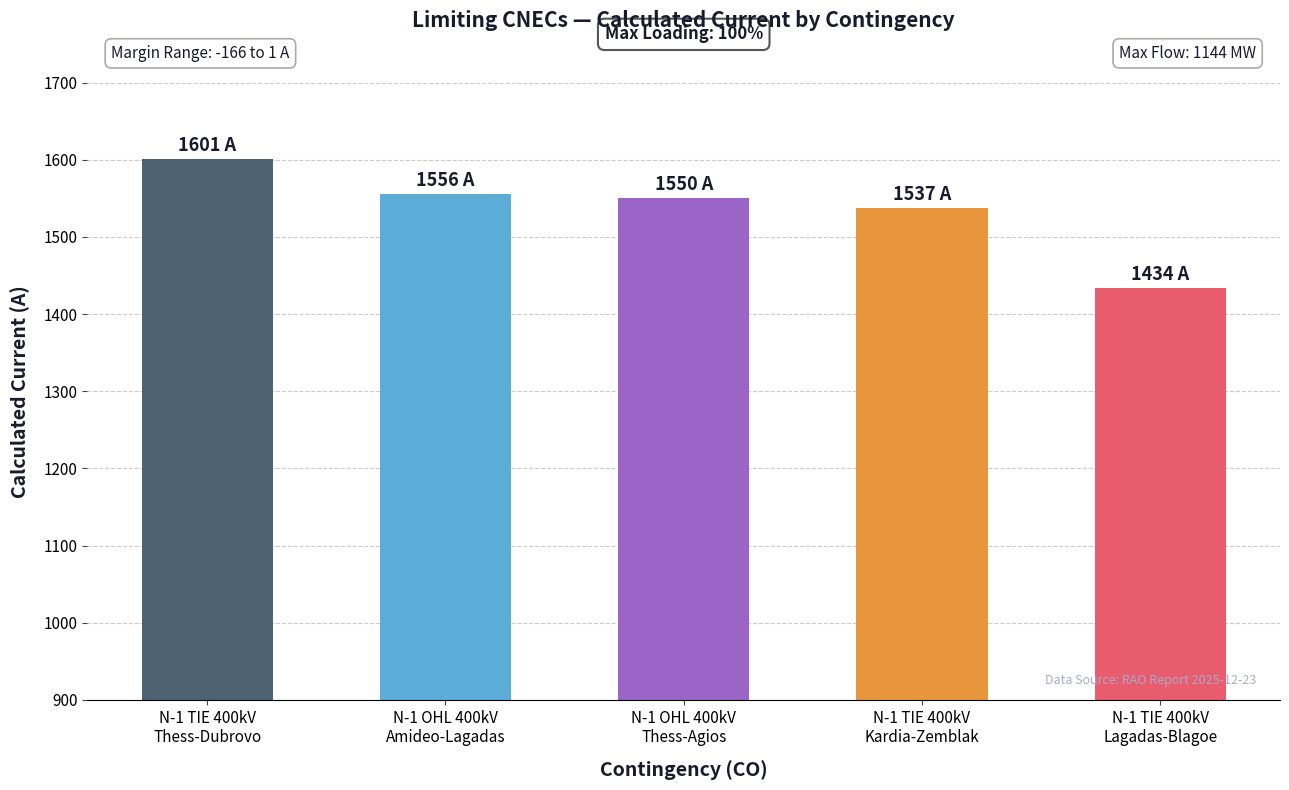

Is it true that the value at N-1 TIE 400kV
Thess-Dubrovo is 442?

False